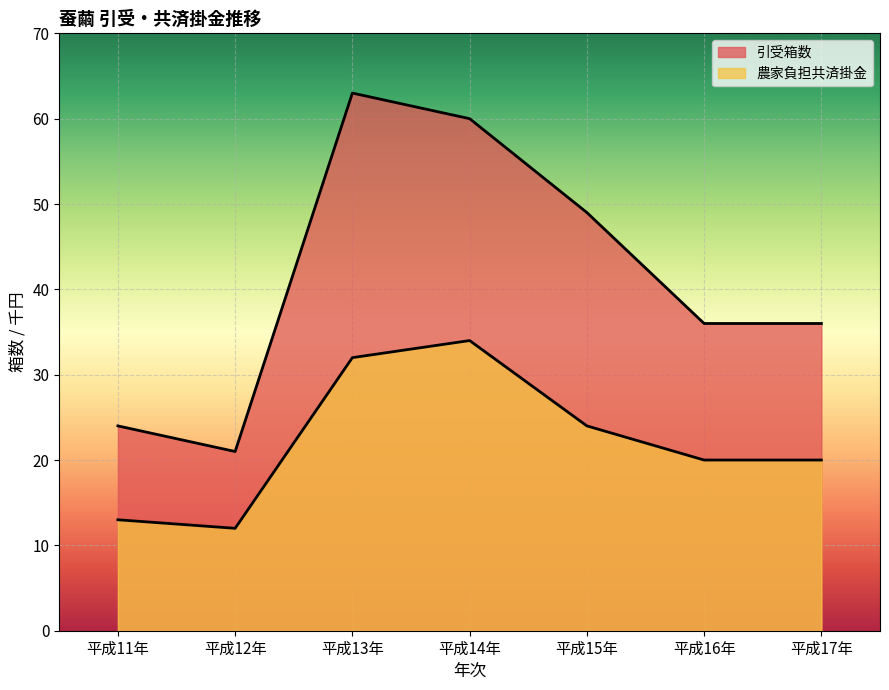

Is the value of 引受箱数 at 平成17年 greater than the value of 農家負担共済掛金 at 平成11年?

Yes